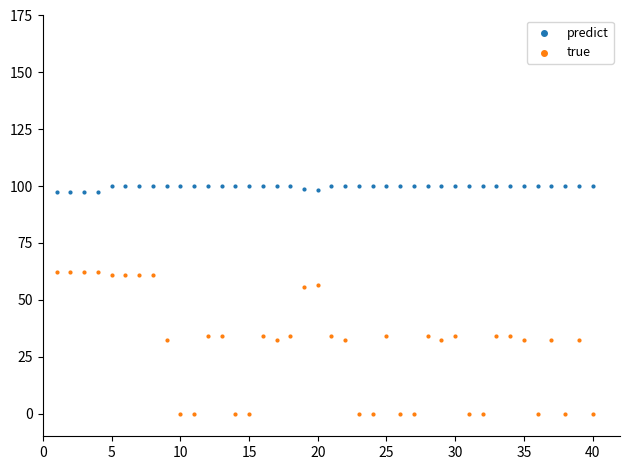

What are all the series names shown in the legend?

predict, true